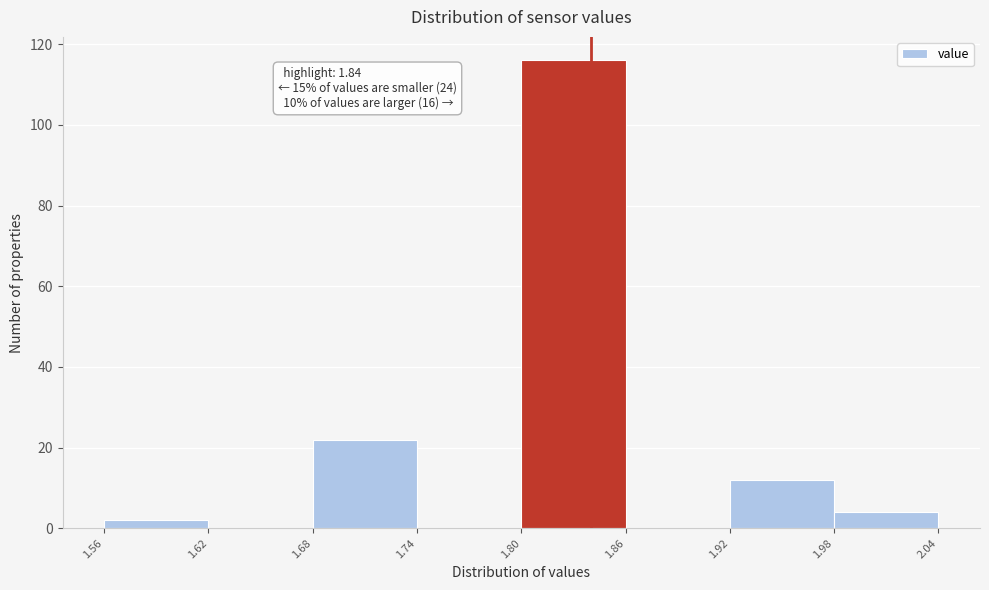

Over which range of the x-axis is the bar tallest?

1.80 to 1.86